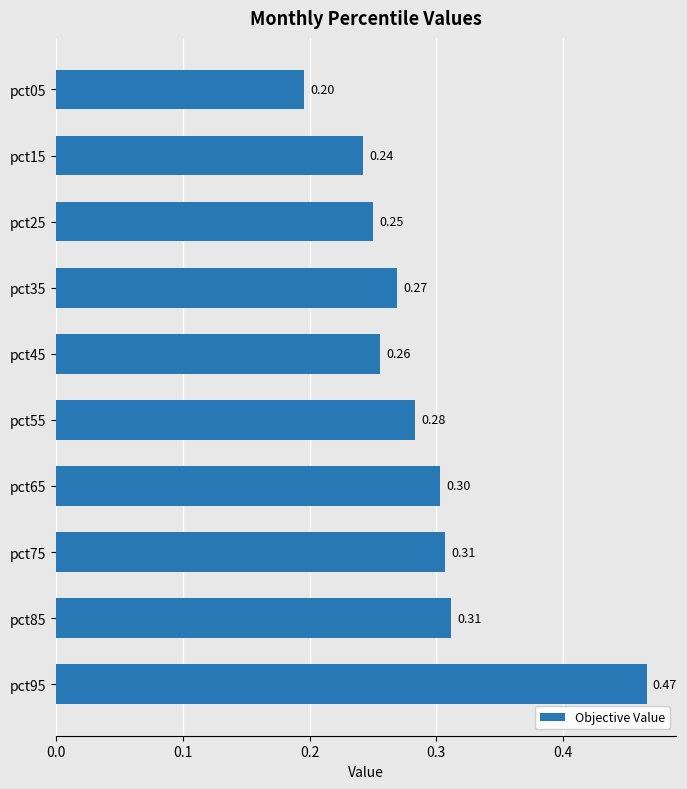

What is the difference between the maximum and minimum values?

0.3